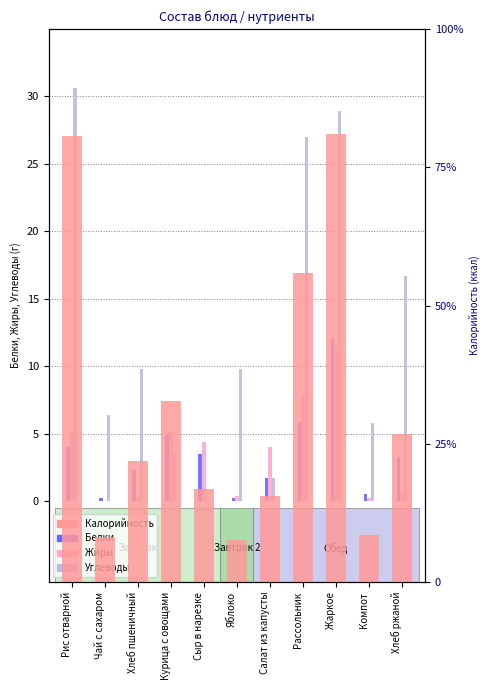

Is it true that Калорийность equals 45.6 at Чай с сахаром?

False